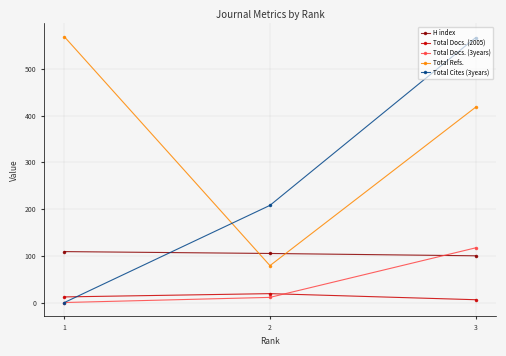

At which label does Total Docs. (2005) first exceed 12?

2